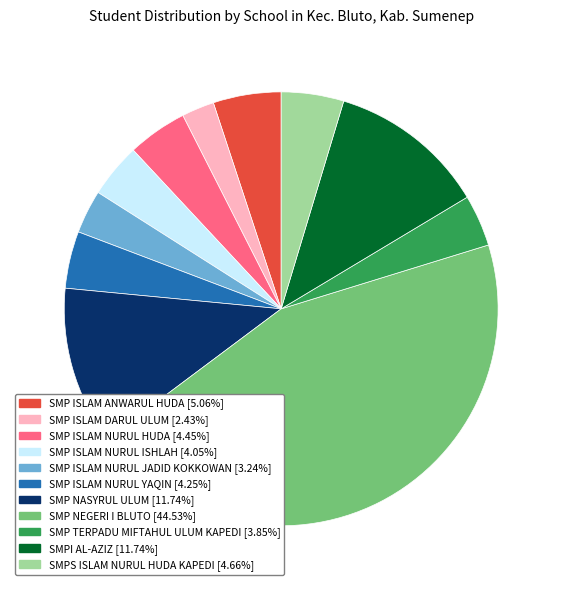

Which has a higher value, SMPI AL-AZIZ or SMP TERPADU MIFTAHUL ULUM KAPEDI?

SMPI AL-AZIZ